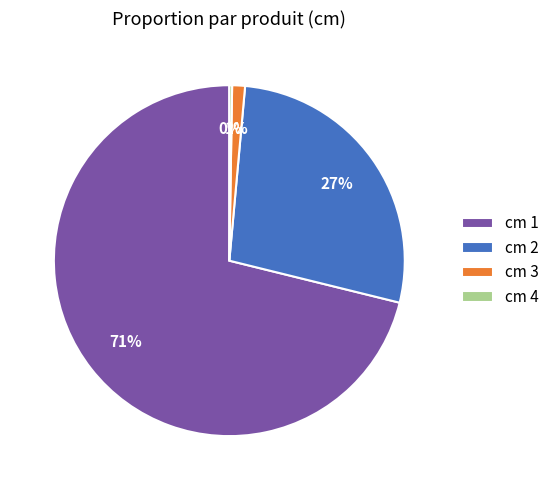

To the nearest percent, what is the average slice percentage?

25%